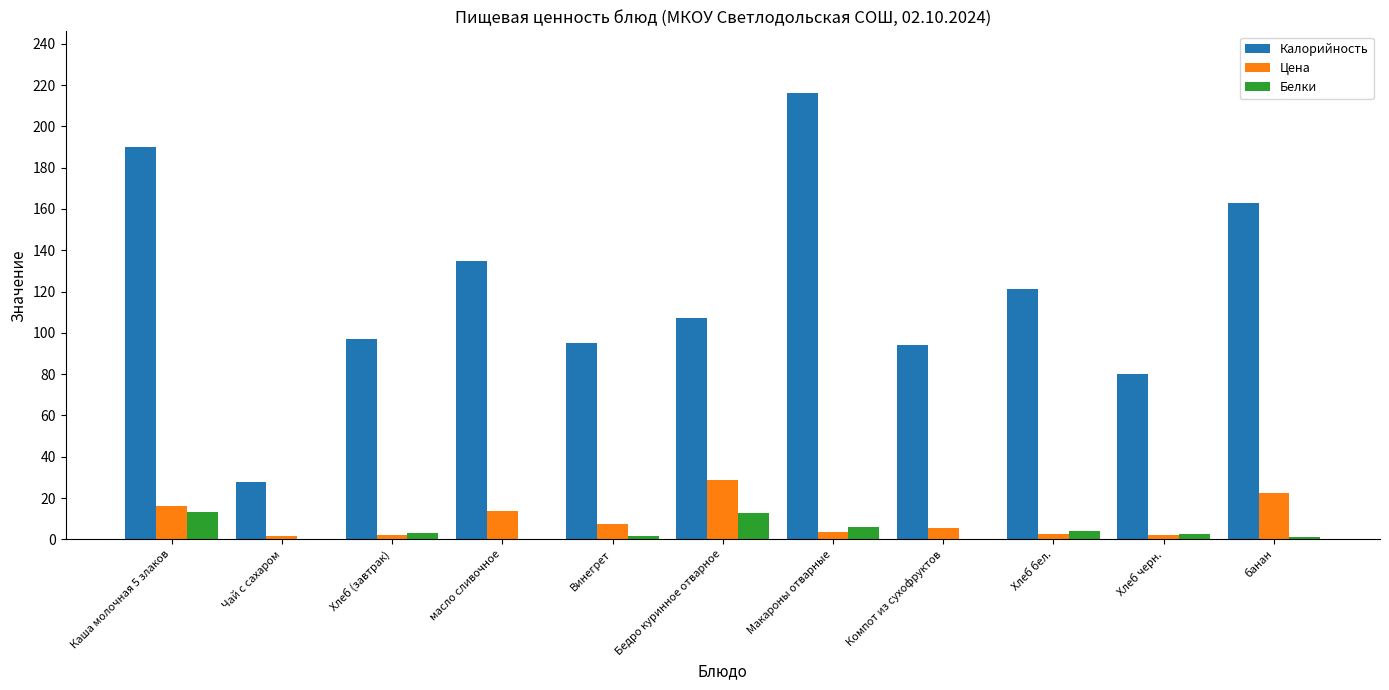

At which label does Цена reach its peak?

Бедро куринное отварное